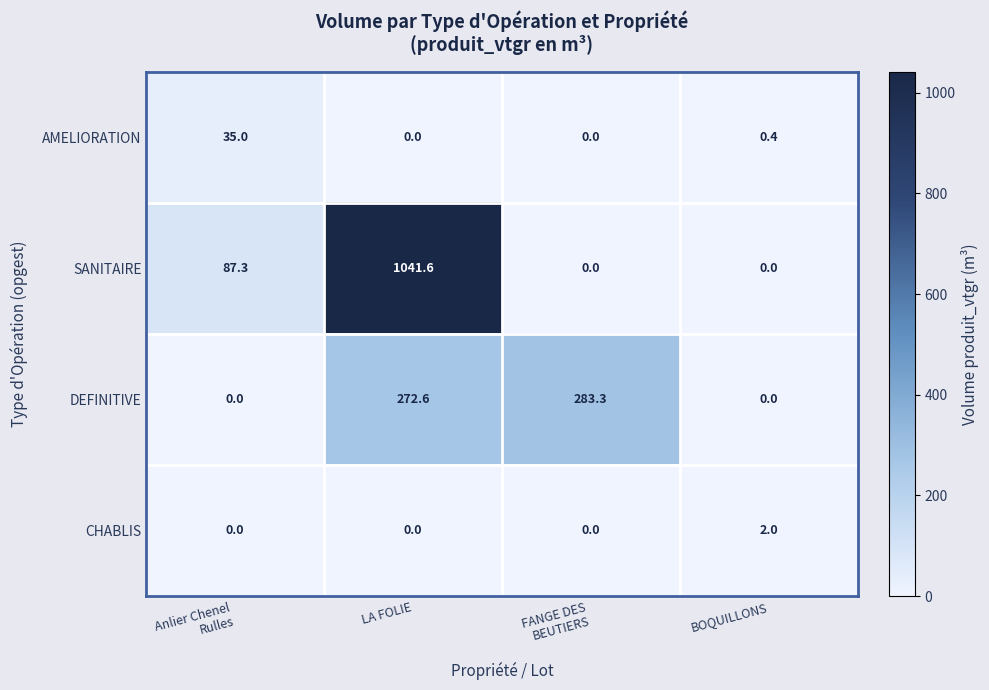

True or false: AMELIORATION has a value of 19.8 at LA FOLIE.

False